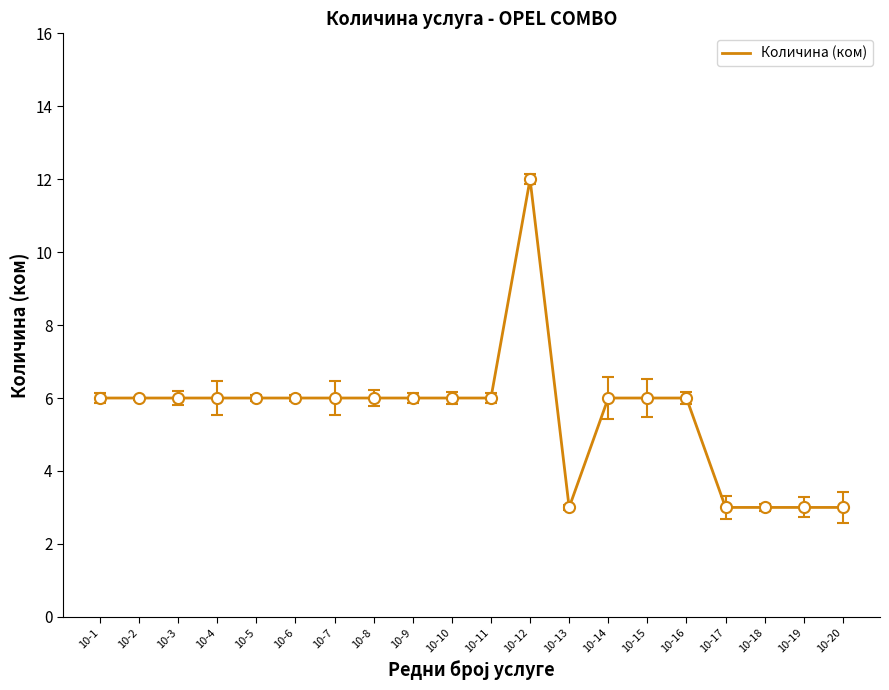

Is it true that the value at 10-6 is 10?

False